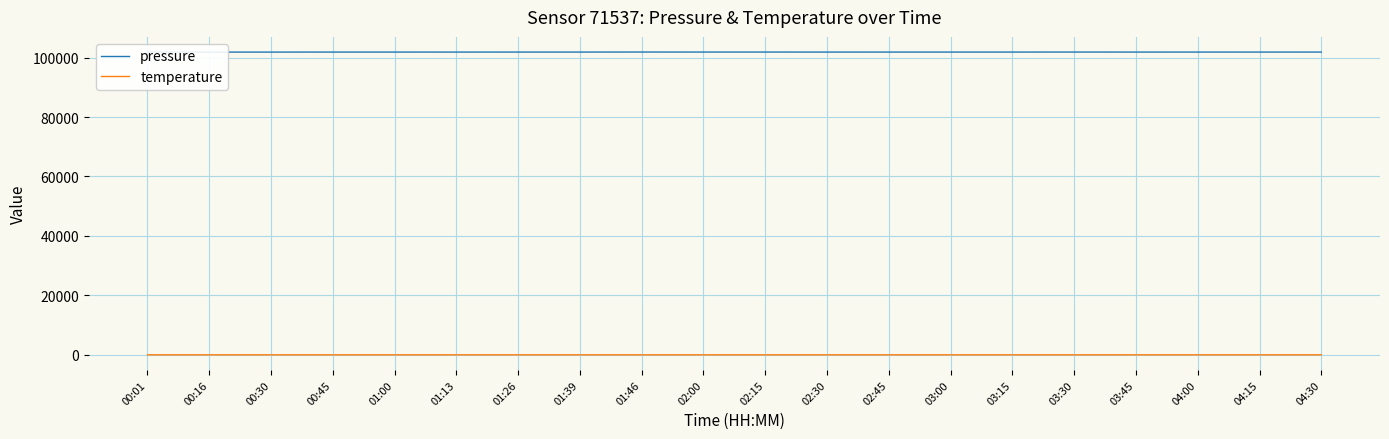

What is the minimum value for temperature?

10.2